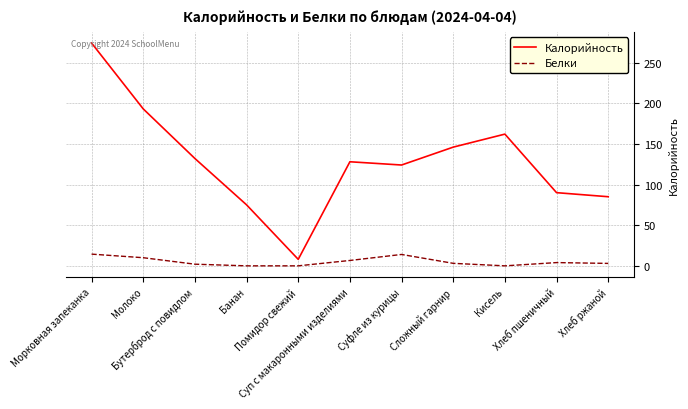

True or false: Белки and Калорийность intersect in this chart.

False